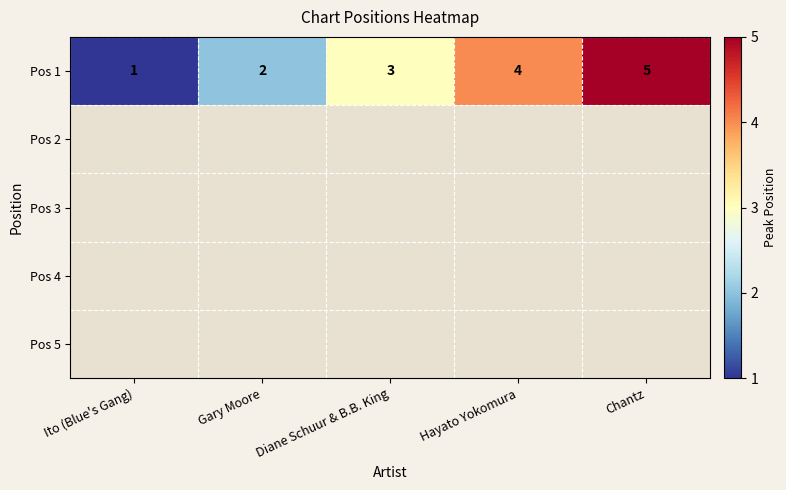

True or false: the data shows 2 at Gary Moore.

True